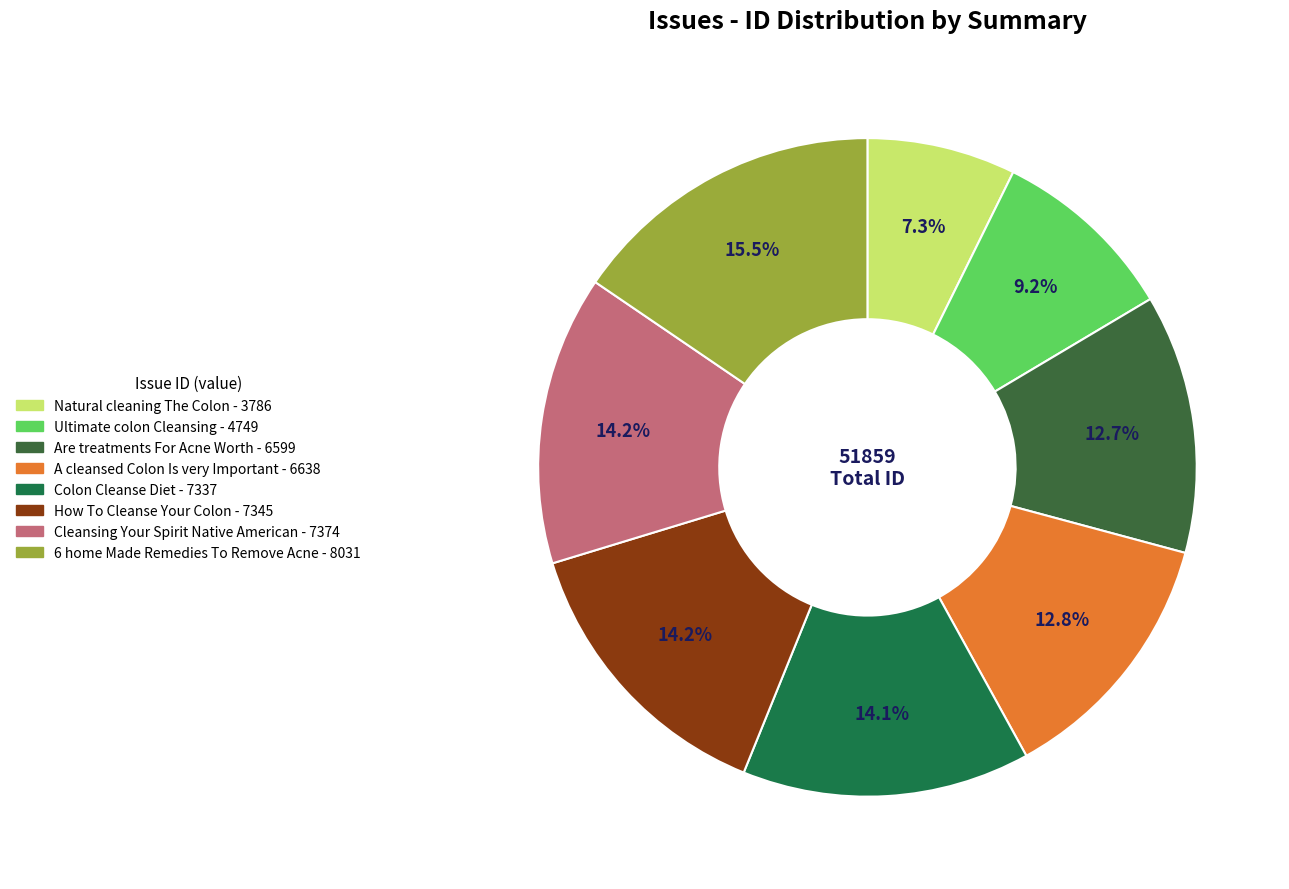

Combined, what portion of the pie is 6 home Made Remedies To Remove Acne and Natural cleaning The Colon?

22.8%